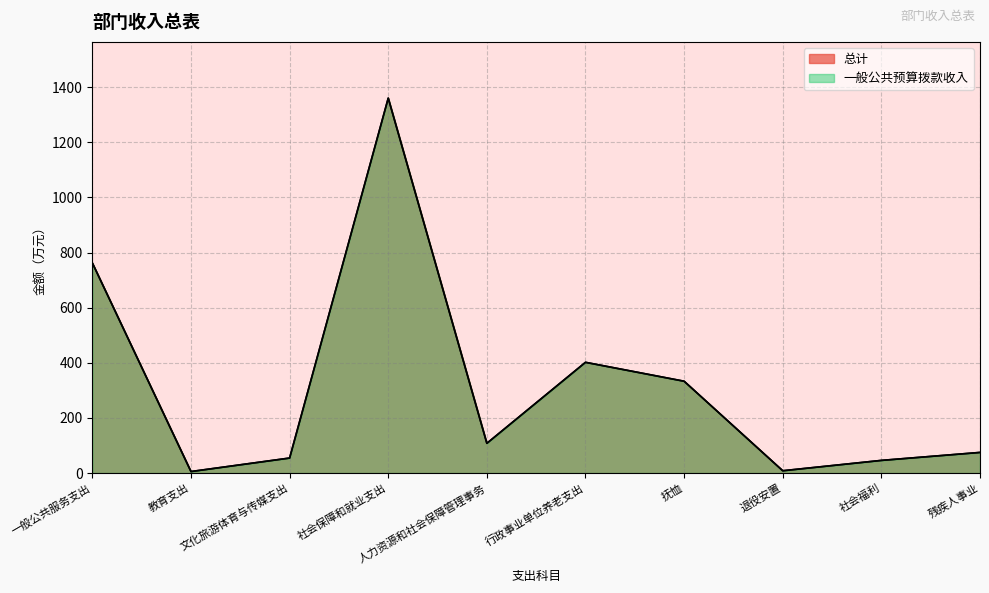

True or false: 一般公共预算拨款收入 and 总计 intersect in this chart.

False